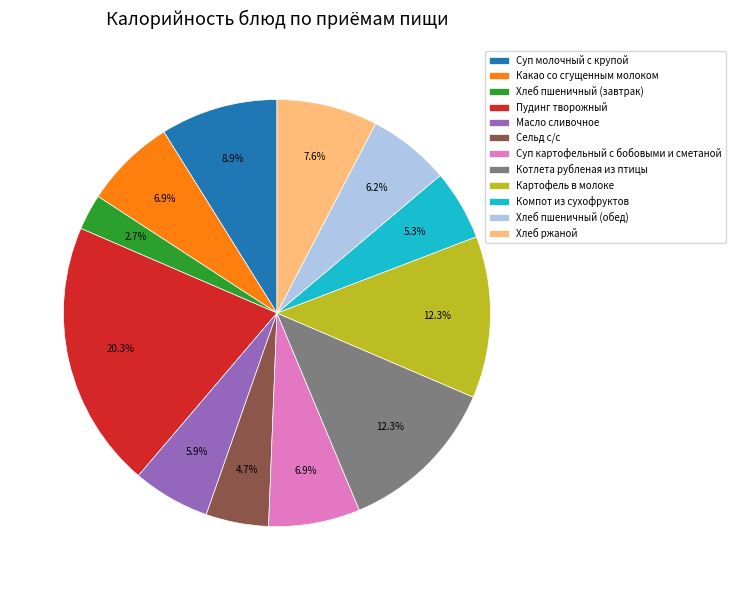

Is there any slice that represents more than half of the pie?

No